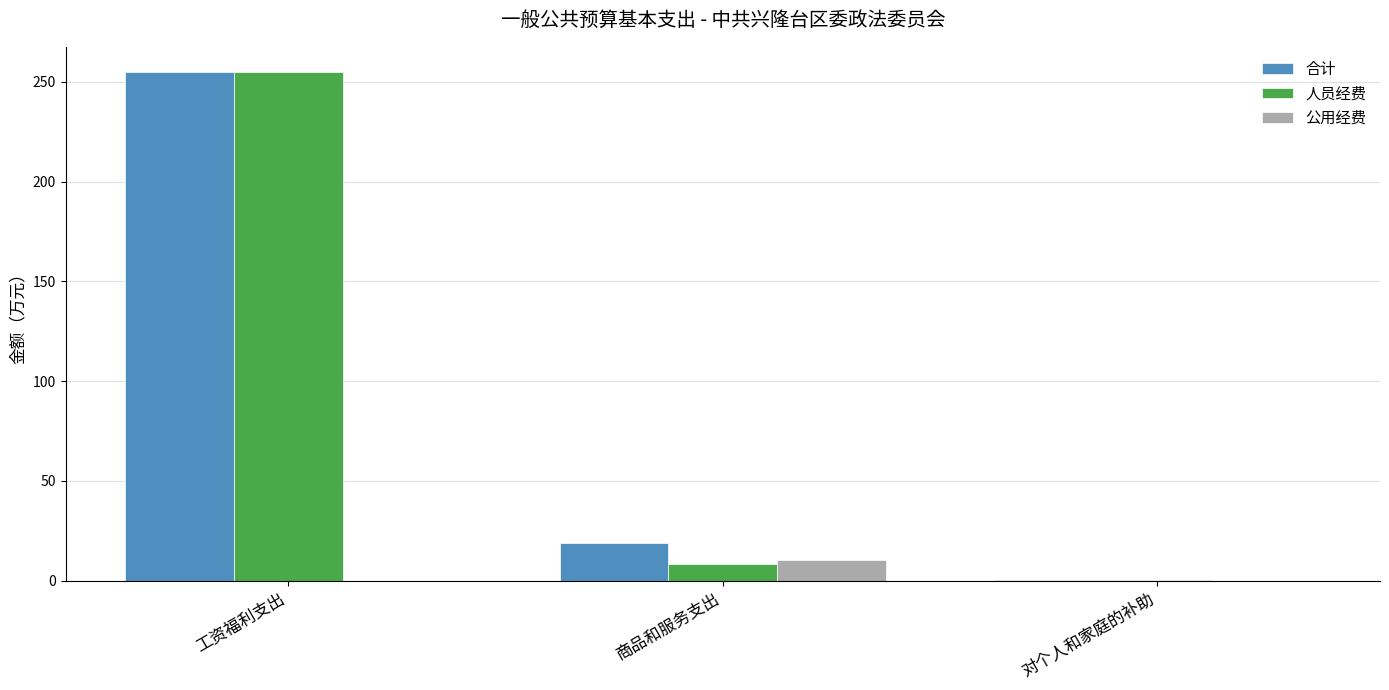

What is the total value across all series at 对个人和家庭的补助?

0.9